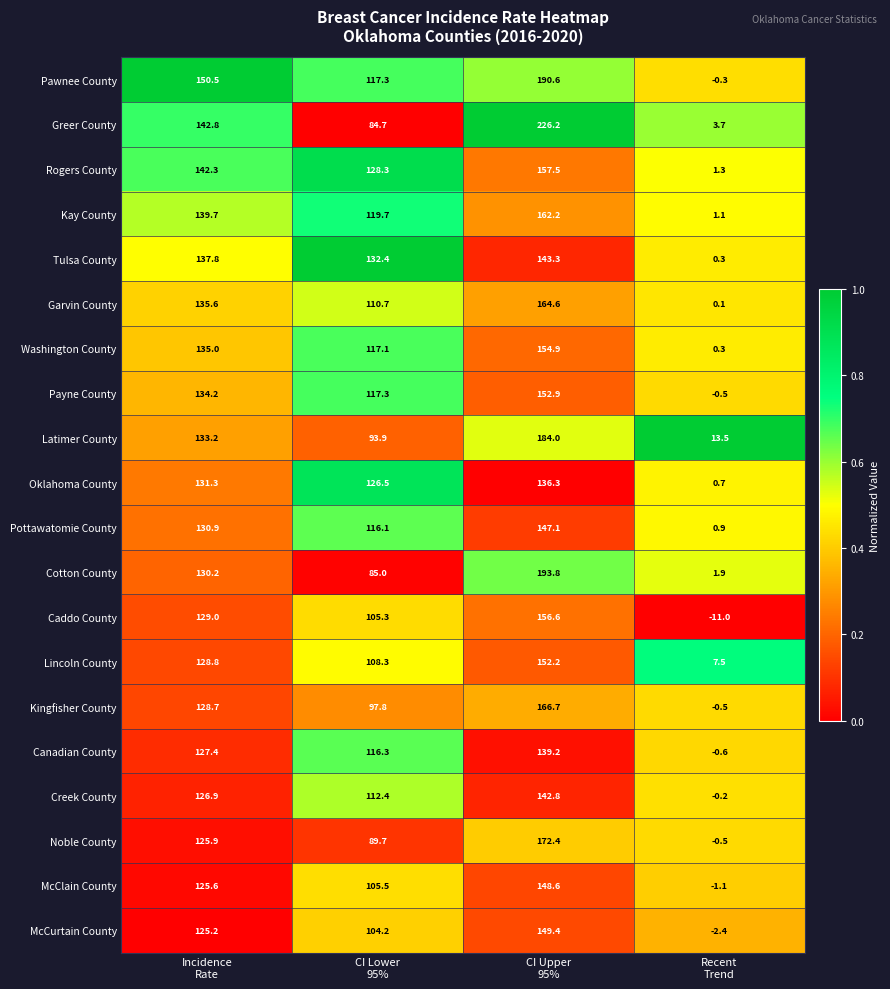

At which category is the sum across all series the highest?

CI Upper
95%